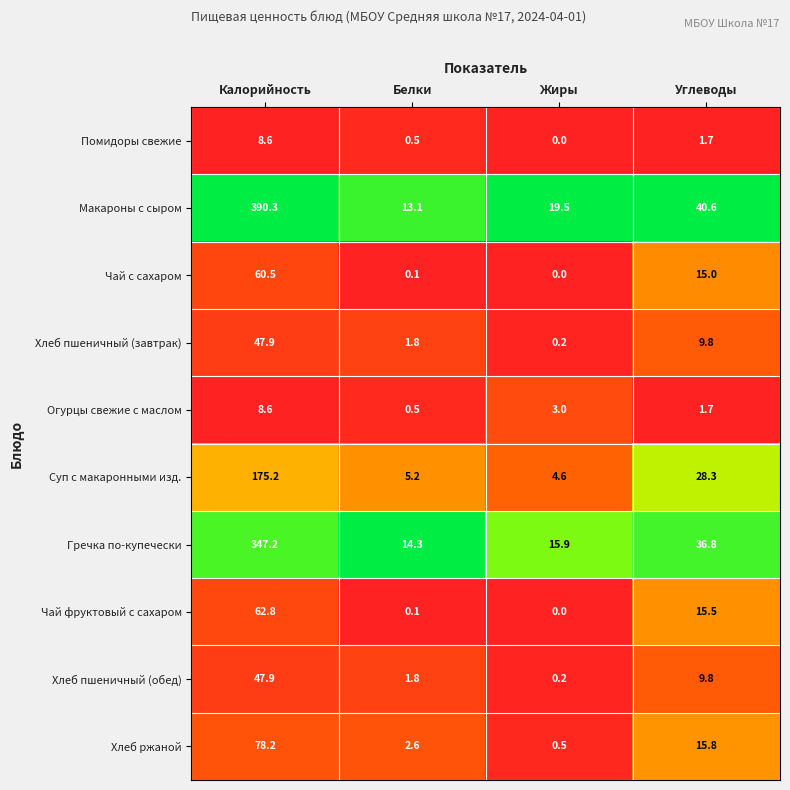

Is it true that Макароны с сыром equals 390.3 at Калорийность?

True